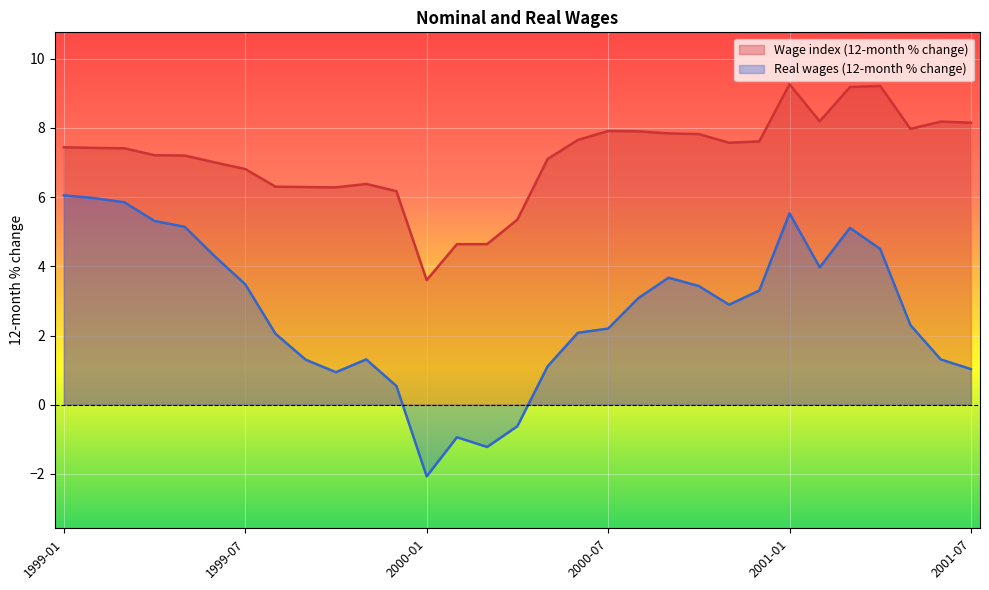

How many positive values does the Real wages (12-month % change) series have?

27